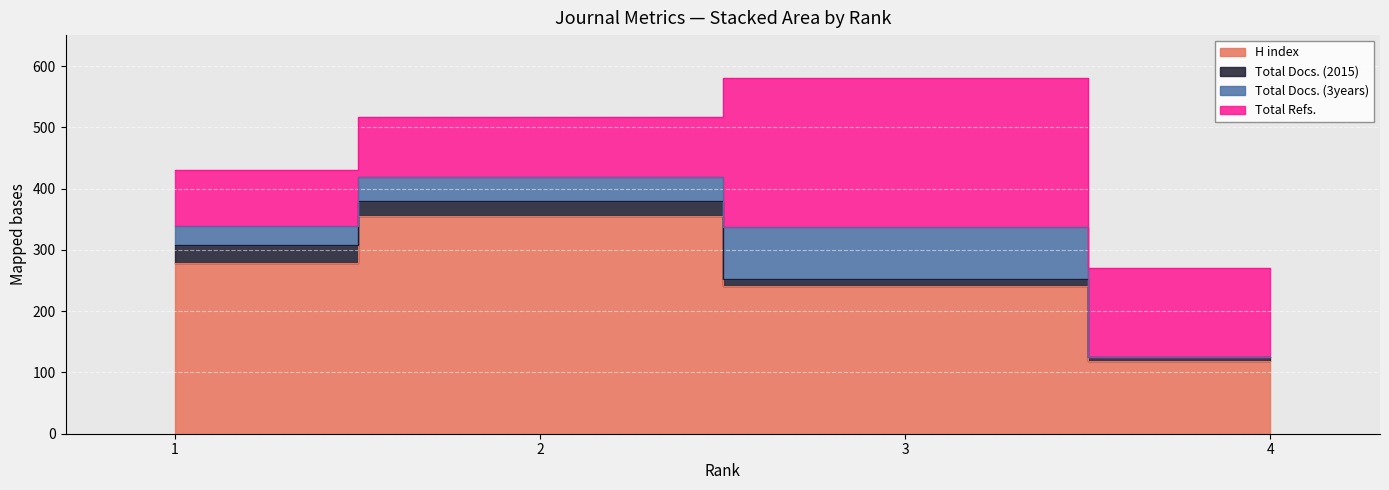

How many values in the Total Docs. (2015) series are below 25?

2